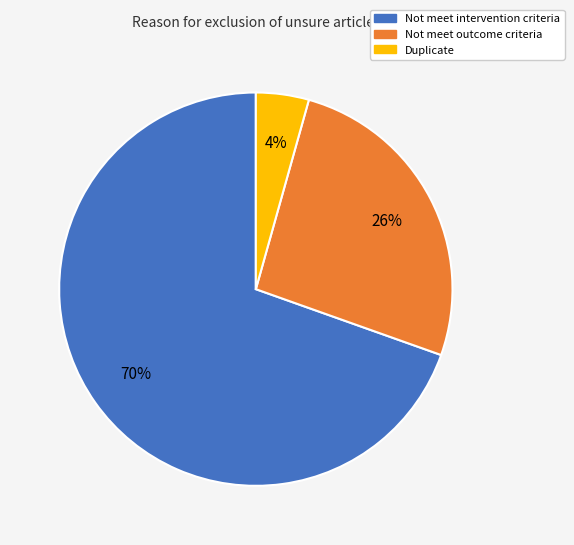

Is Duplicate the majority of the pie?

No